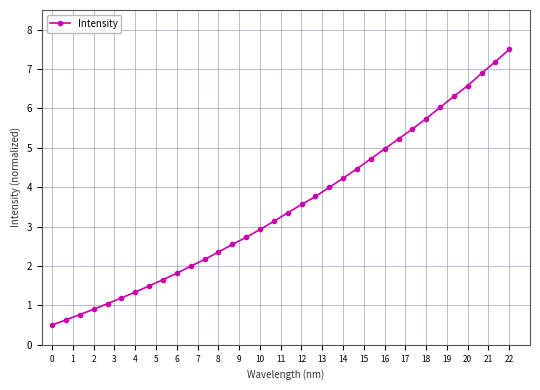

What is the value of the 28th point from the left?

5.7